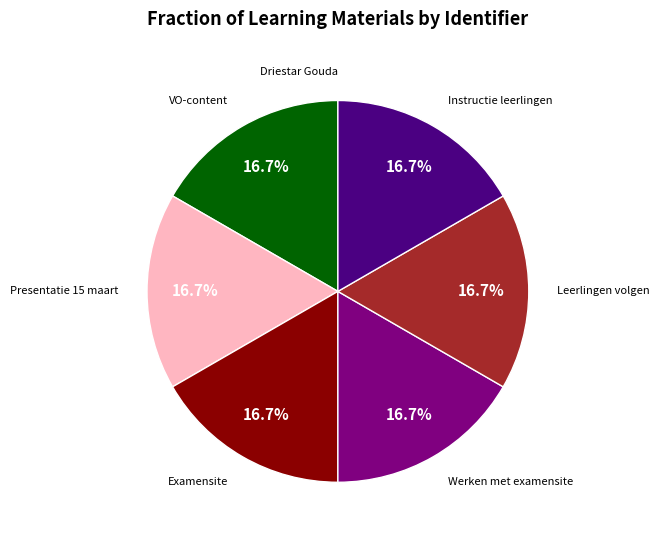

Does any single category account for the majority?

No